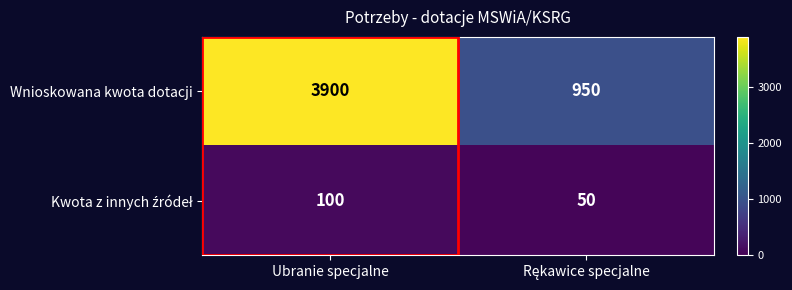

Which series has the largest range (max minus min)?

Wnioskowana kwota dotacji